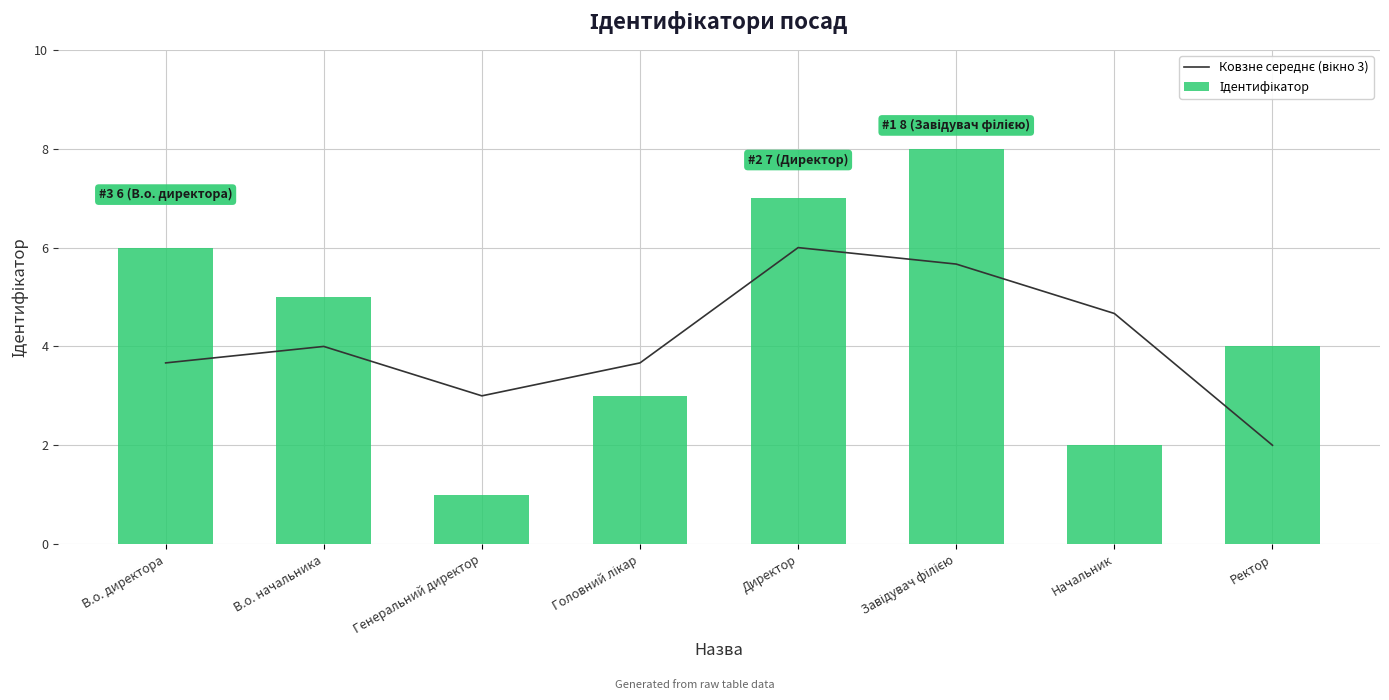

How many categories are shown in the chart?

8